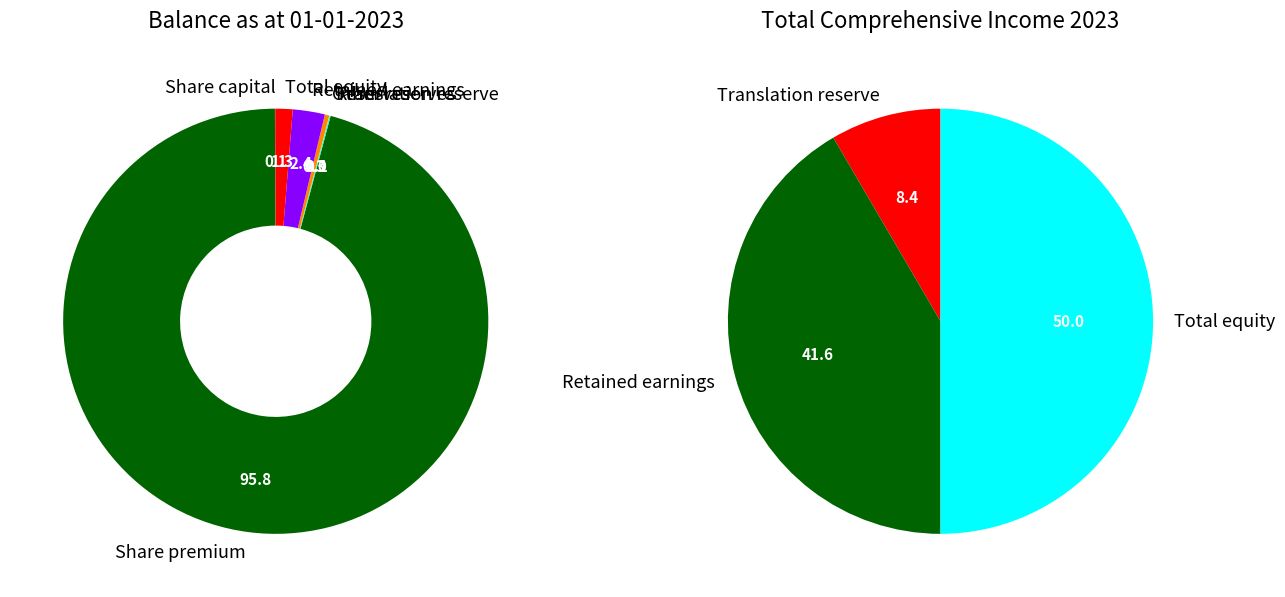

The Total equity slice represents 50% of the pie. True or false?

True